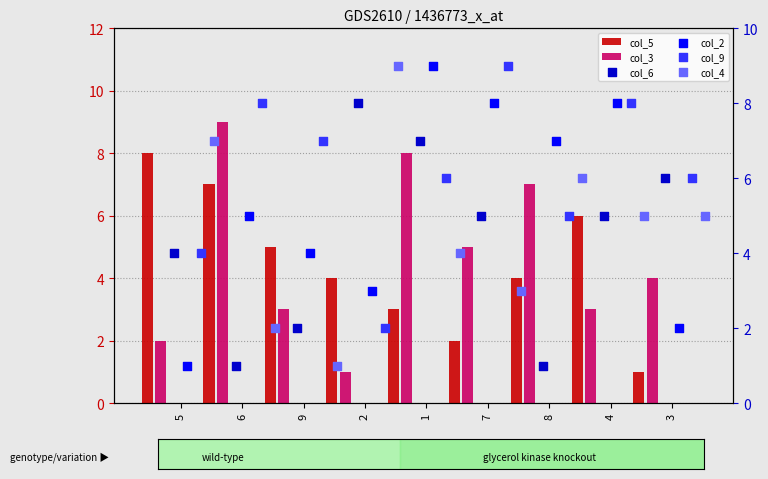

What are all the series names shown in the legend?

col_5, col_3, col_6, col_2, col_9, col_4